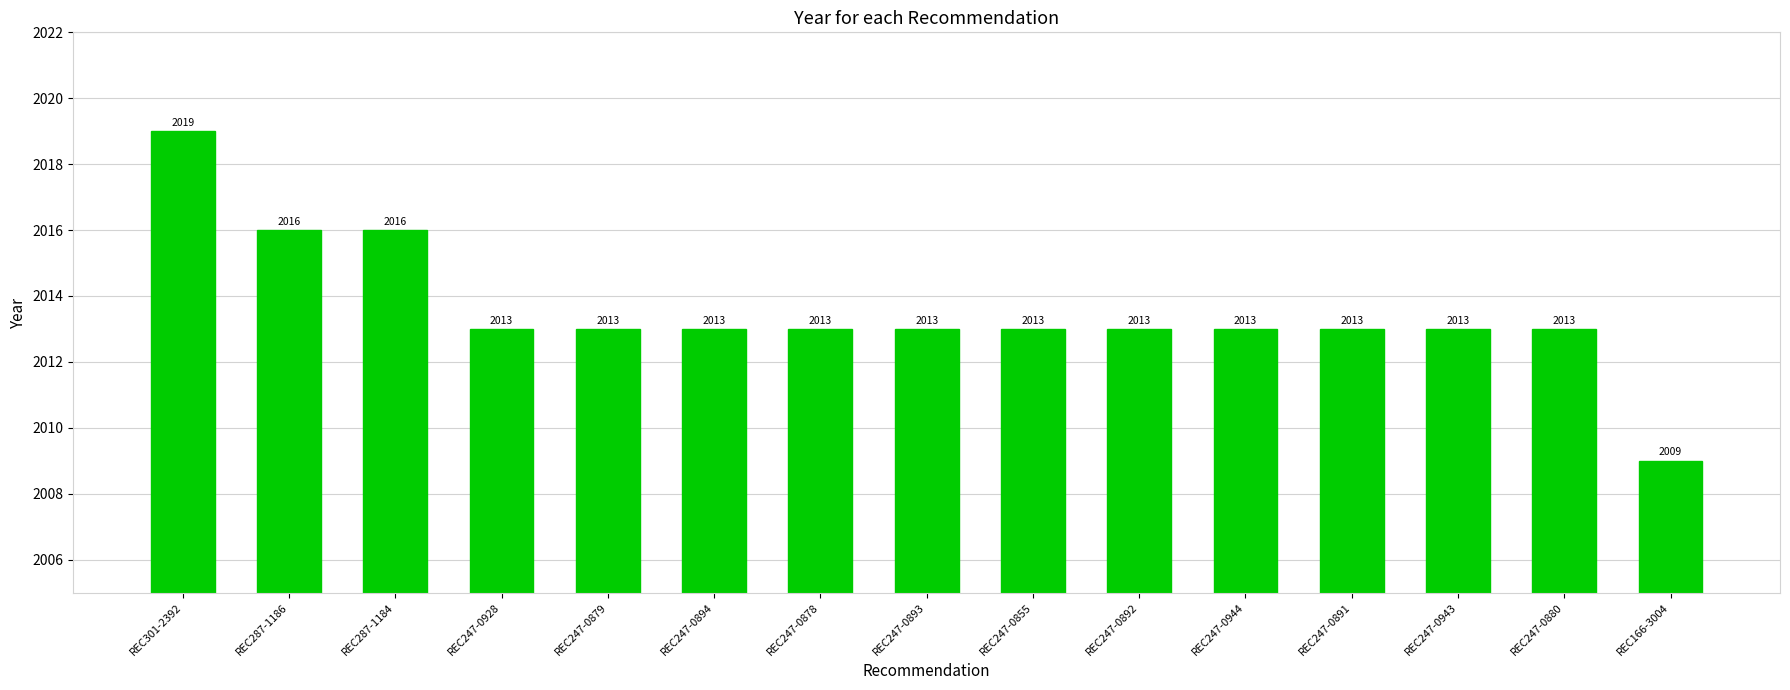

What is the average value?

2014